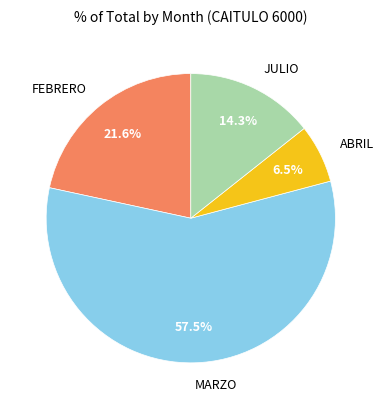

What is the ratio of the value at JULIO to the value at MARZO?

0.2